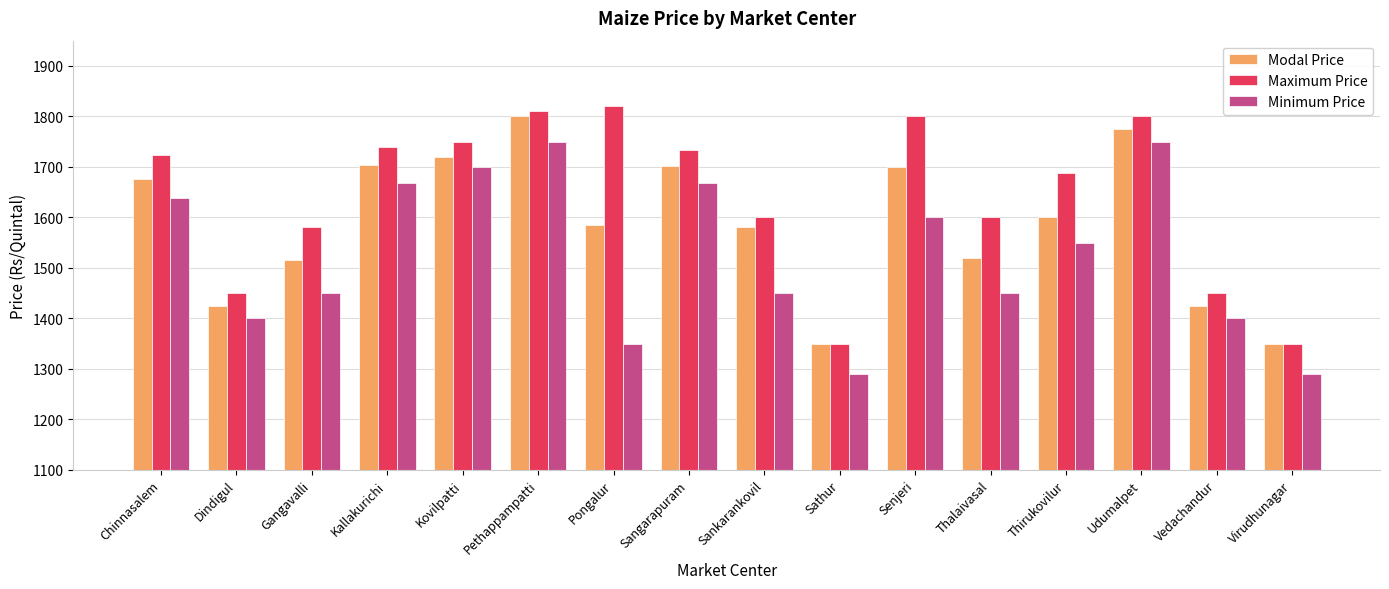

What is the minimum value for Modal Price?

1350